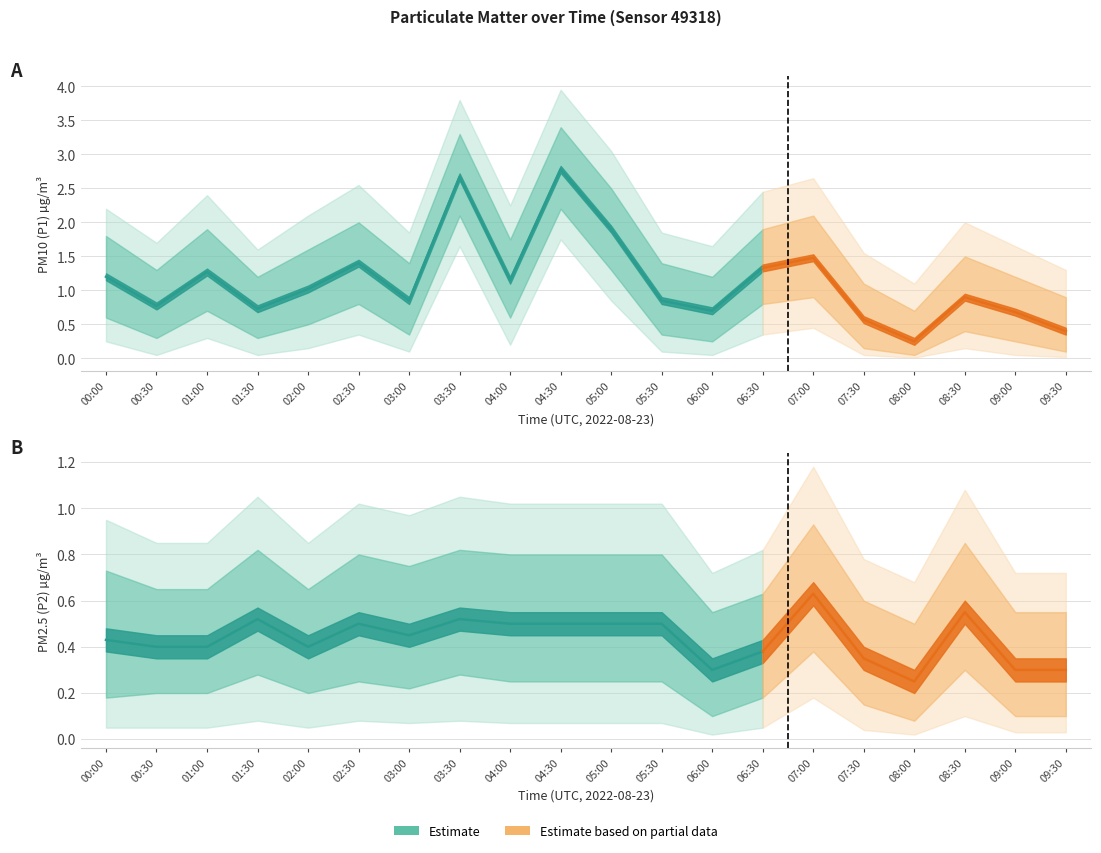

What is the value of the P2 point at the 17th from the left?

0.2